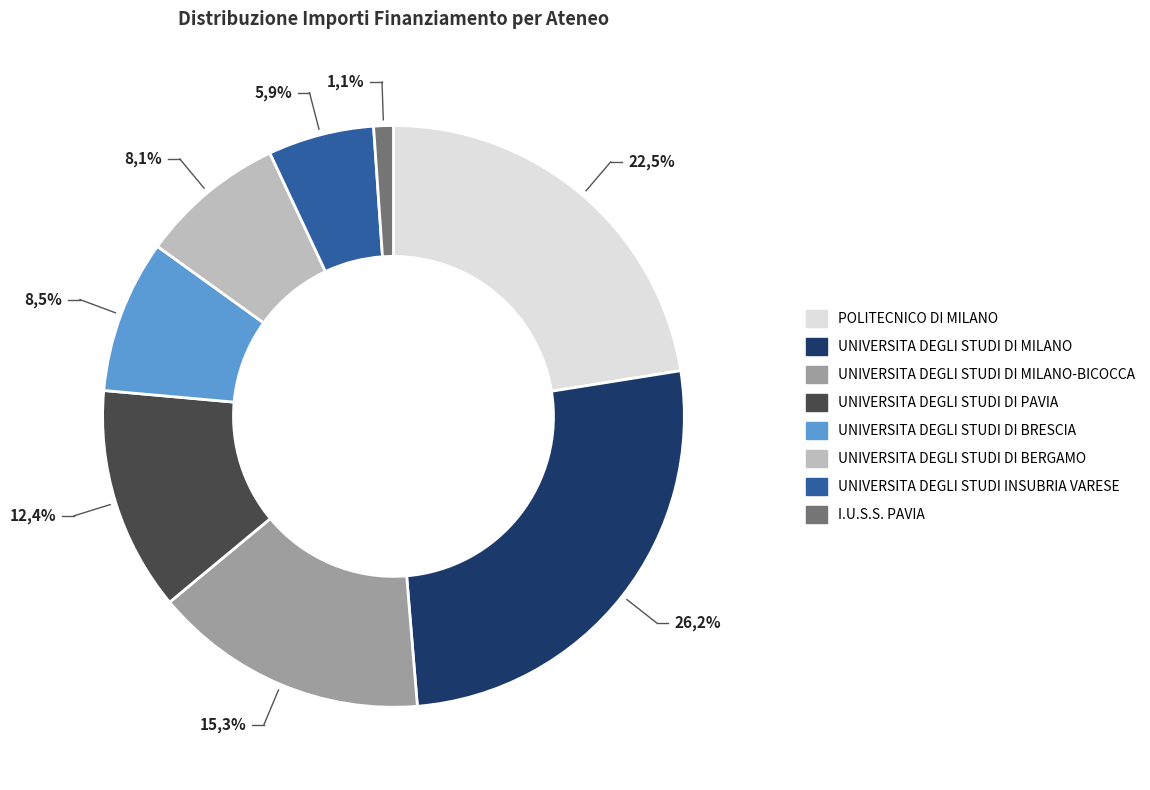

What is the change in value from POLITECNICO DI MILANO to UNIVERSITA DEGLI STUDI DI MILANO-BICOCCA?

-5944161